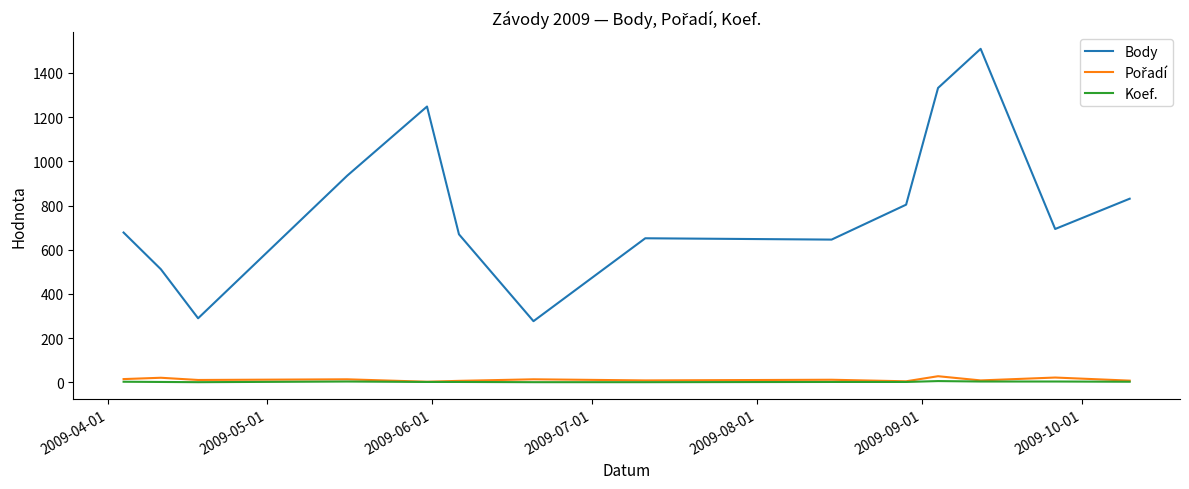

Which series has the largest range (max minus min)?

Body